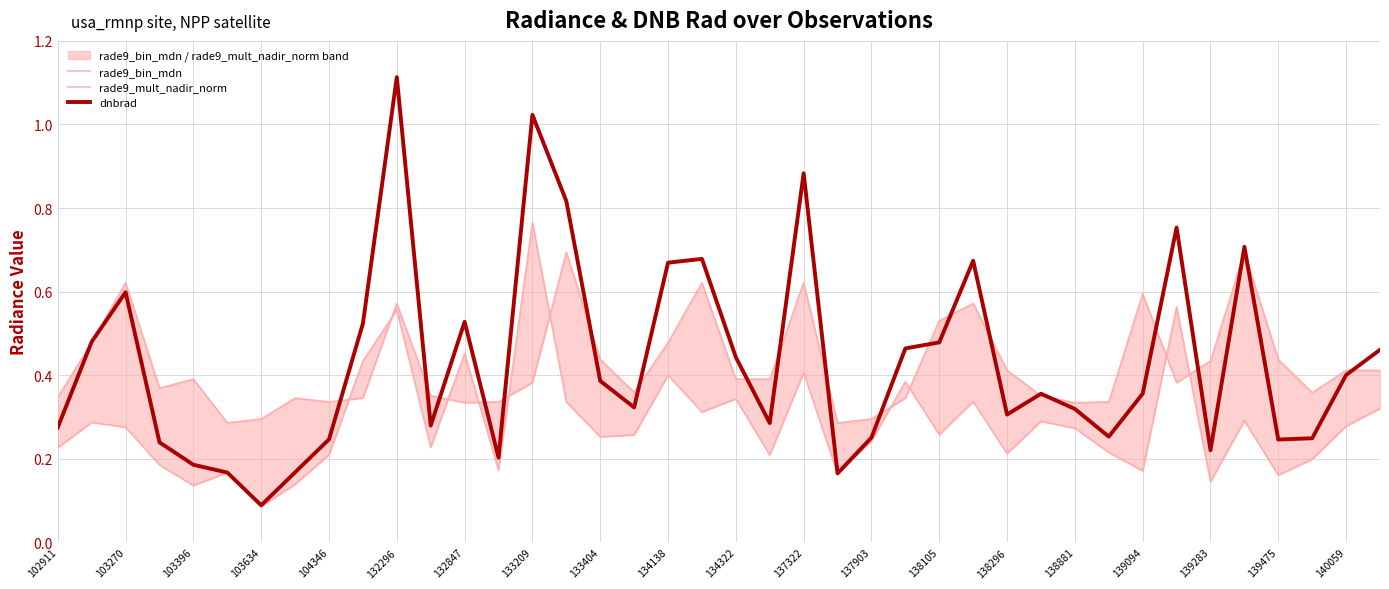

After their last crossing, which series has the higher values: rade9_bin_mdn or rade9_mult_nadir_norm?

rade9_bin_mdn